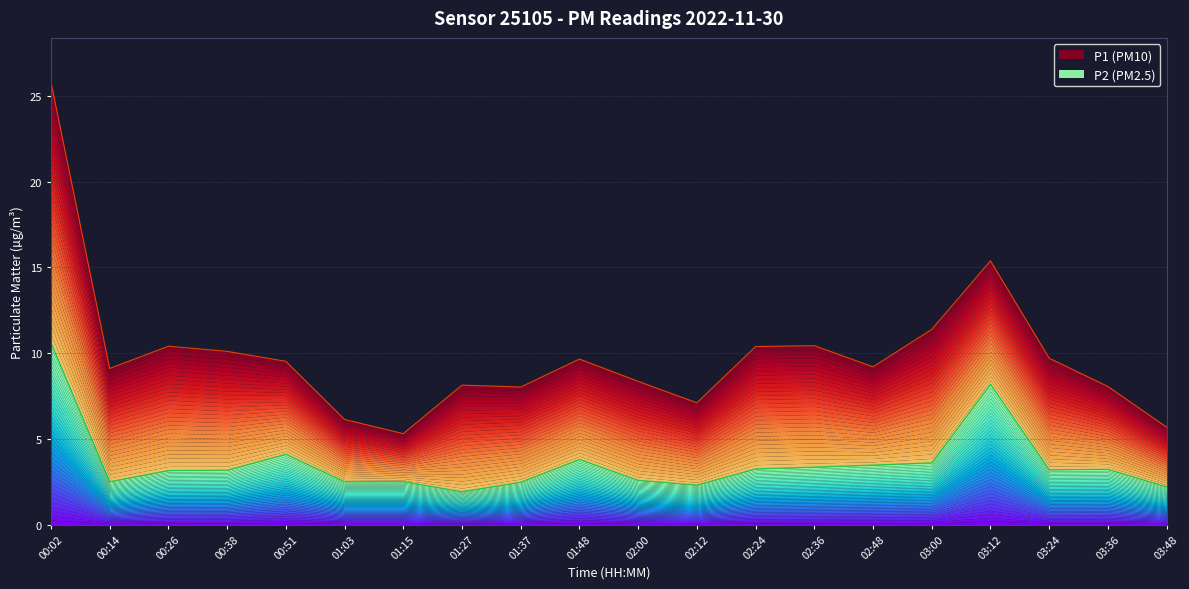

Which series has the largest range (max minus min)?

P1